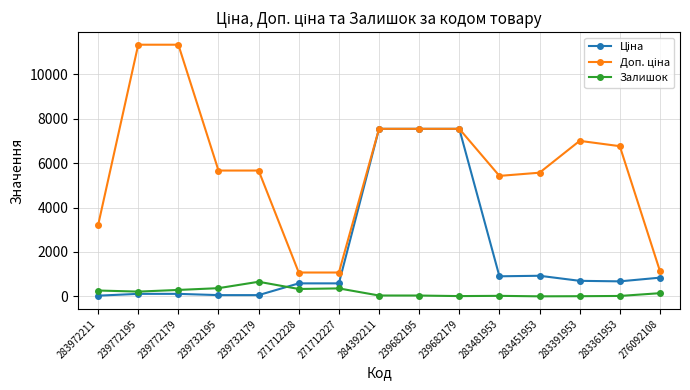

What is the label of the 7th point from the left?

271712227